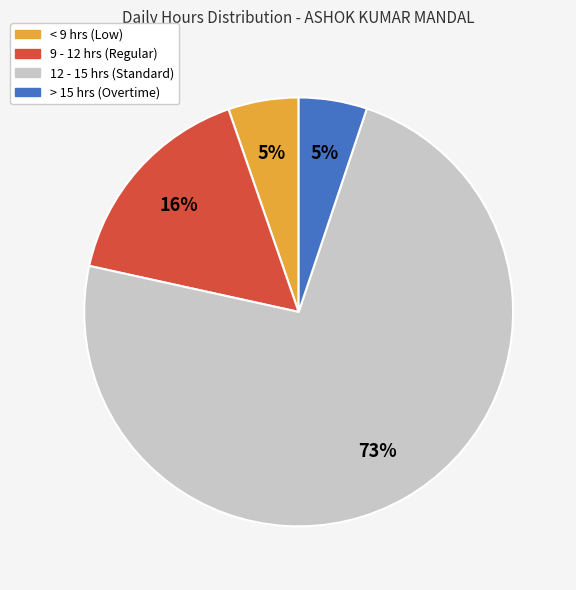

Count the number of slices in the pie.

4